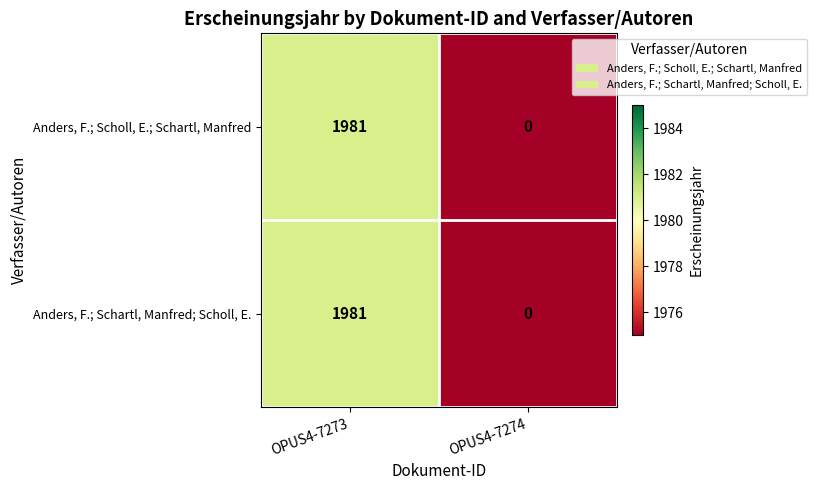

Reading left to right, what are all the values shown in this chart?

Anders, F.; Scholl, E.; Schartl, Manfred: 1981	0
Anders, F.; Schartl, Manfred; Scholl, E.: 1981	0